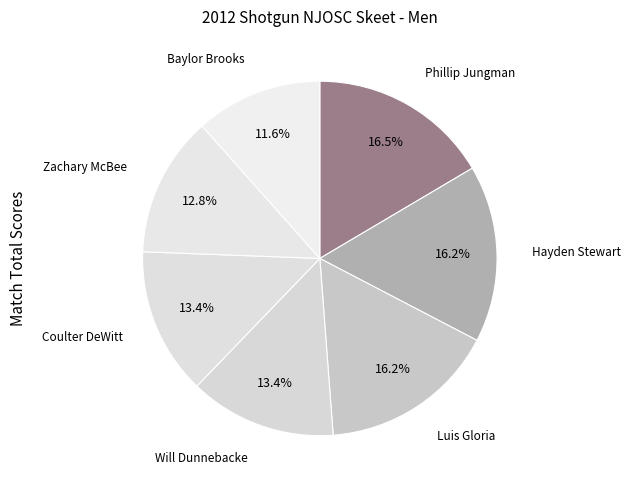

Do Will Dunnebacke and Luis Gloria together represent more than half of the pie?

No